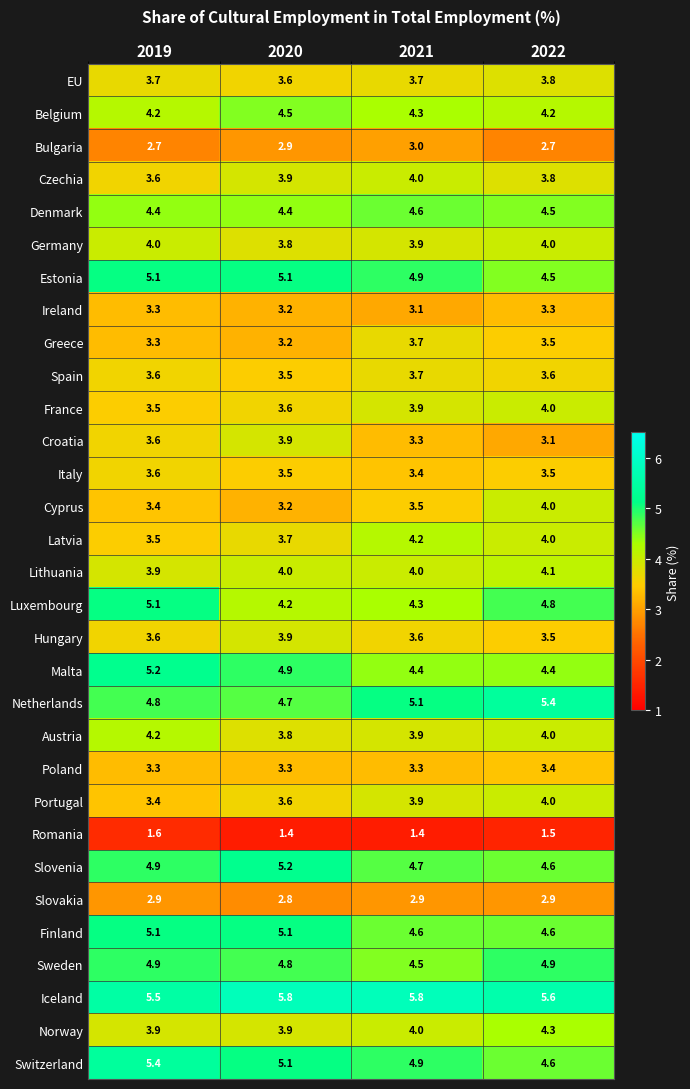

Is it true that Norway equals 4.3 at 2022?

True